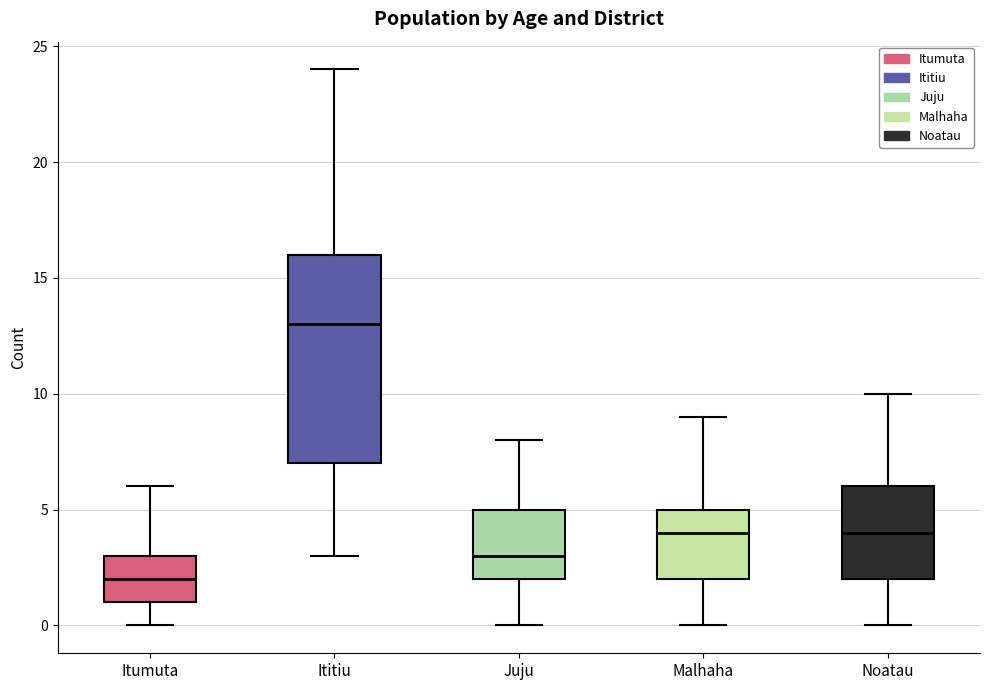

Reading left to right, read every box against the y-axis: the position of its median line, the range the box covers, and the ends of its whiskers. The values are not printed on the chart, so give them approximately, as read against the axis.

Itumuta: median 2, box 1 to 3, whiskers 0 to 6
Ititiu: median 13, box 7 to 16, whiskers 3 to 24
Juju: median 3, box 2 to 5, whiskers 0 to 8
Malhaha: median 4, box 2 to 5, whiskers 0 to 9
Noatau: median 4, box 2 to 6, whiskers 0 to 10